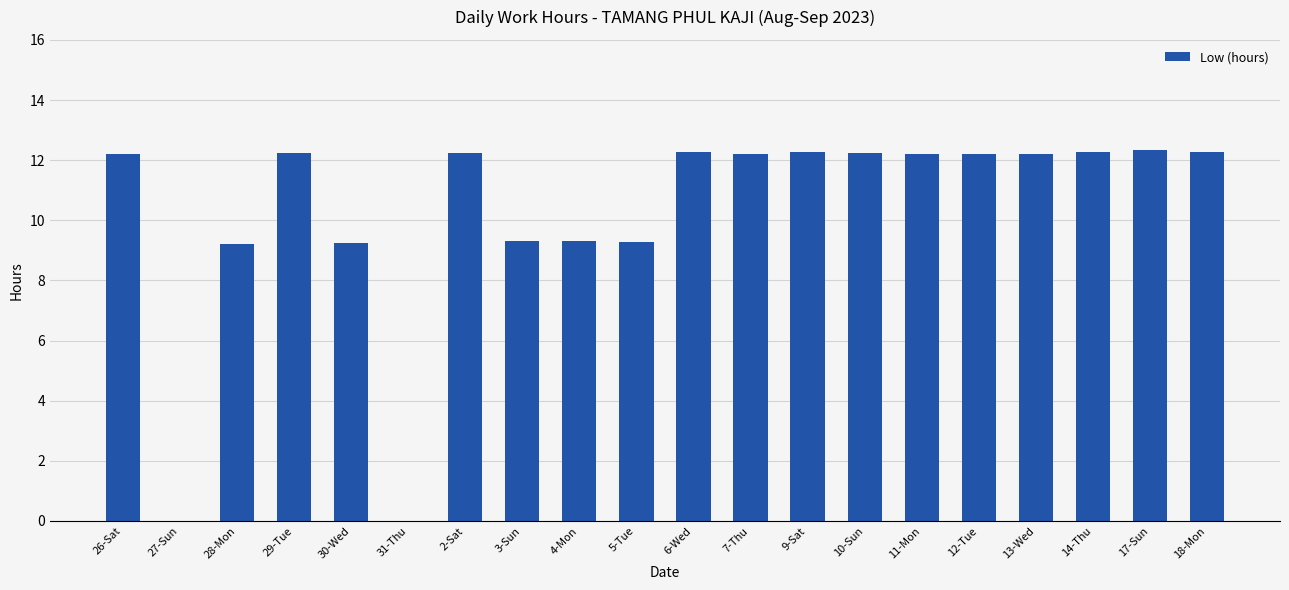

At which label does the data first exceed 12?

26-Sat